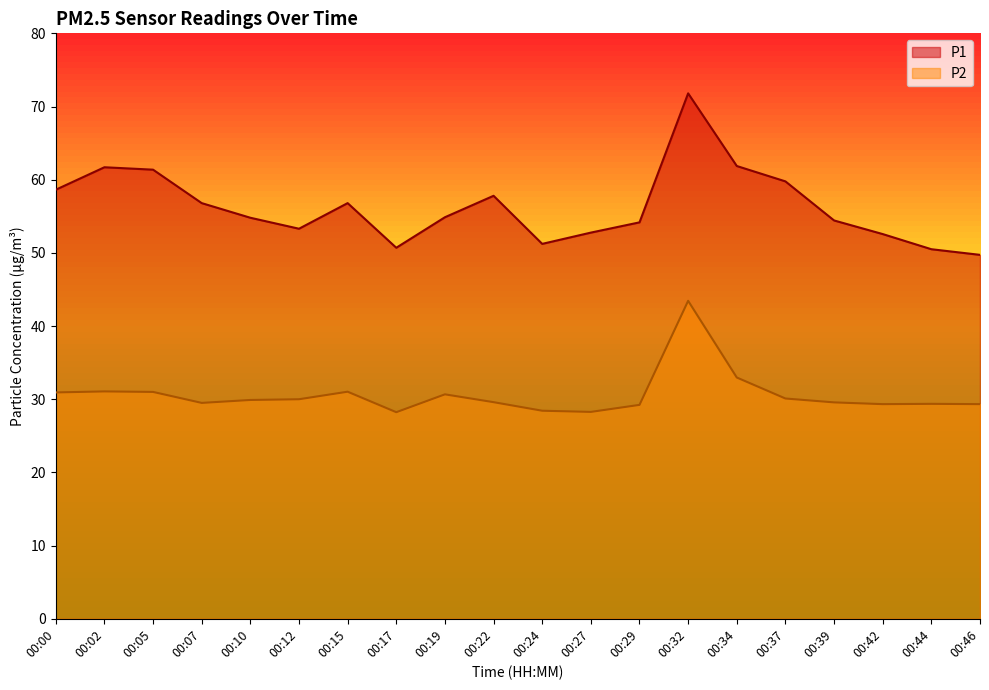

Rank the categories by P2 value from highest to lowest.

00:32, 00:34, 00:02, 00:15, 00:05, 00:00, 00:19, 00:37, 00:12, 00:10, 00:22, 00:39, 00:07, 00:44, 00:42, 00:46, 00:29, 00:24, 00:27, 00:17